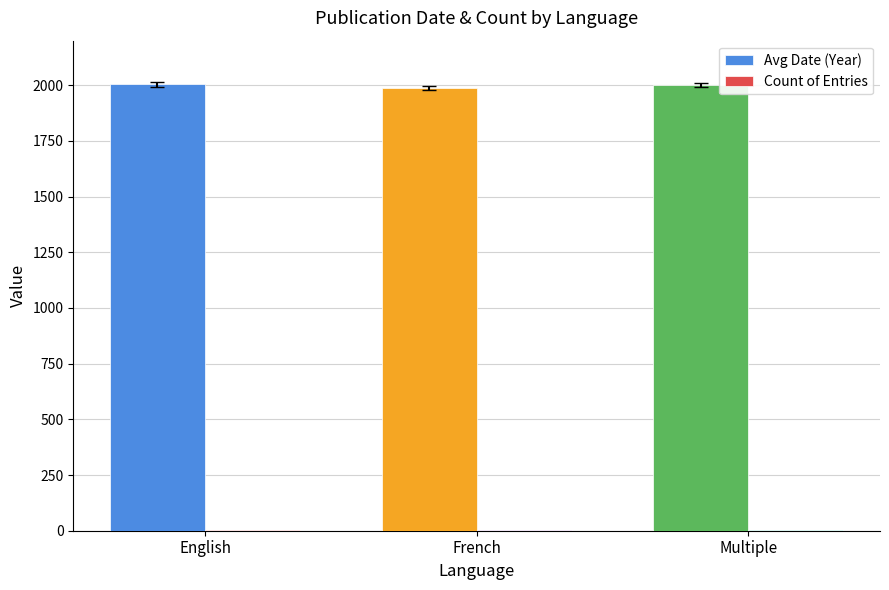

True or false: Count has a value of 4.0 at English.

True